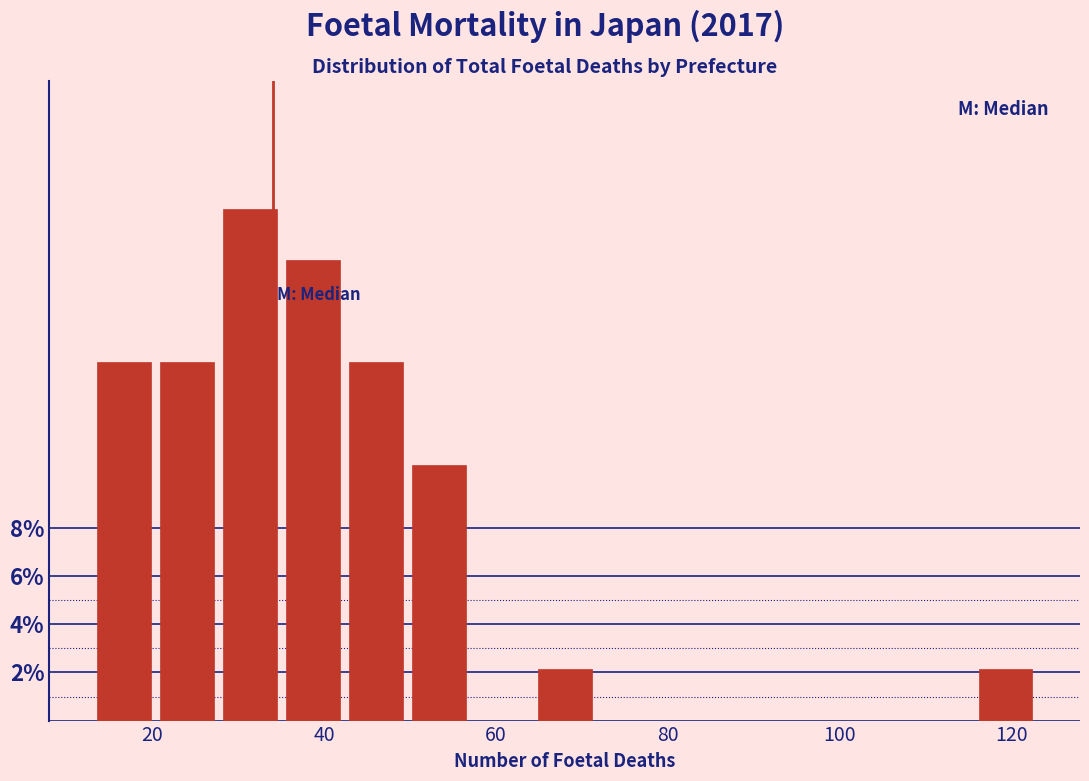

Read against the x-axis, roughly where is the centre of the tallest bar?

32